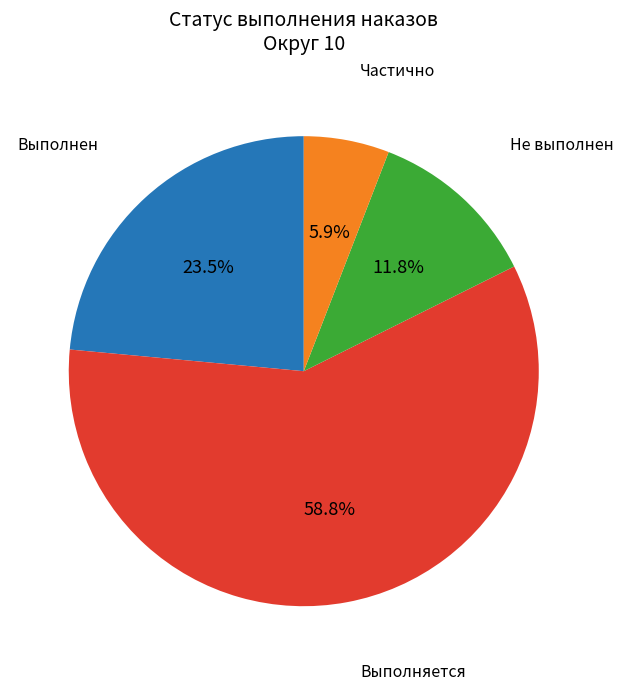

To the nearest percent, what is the average slice percentage?

25%